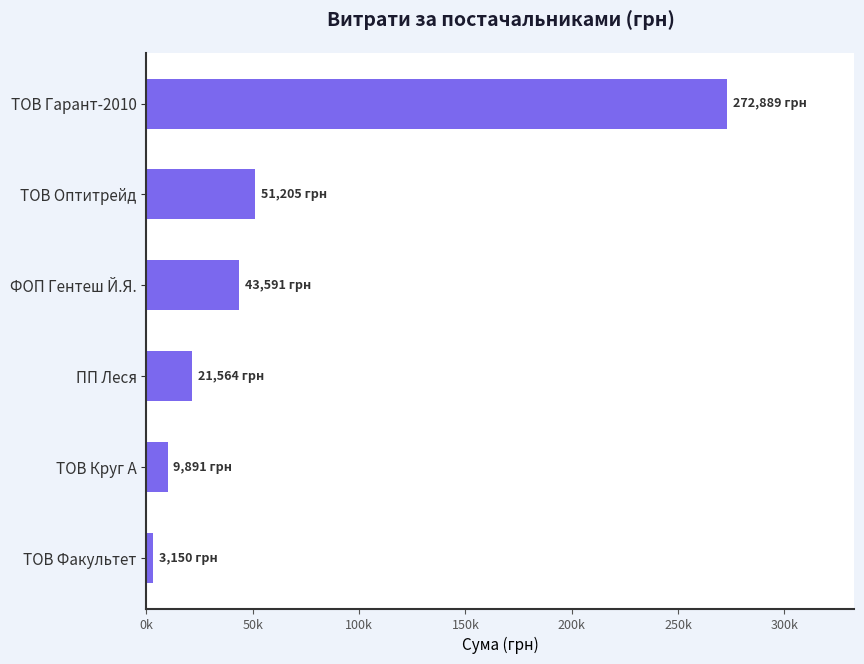

Does the chart contain stacked bars?

No